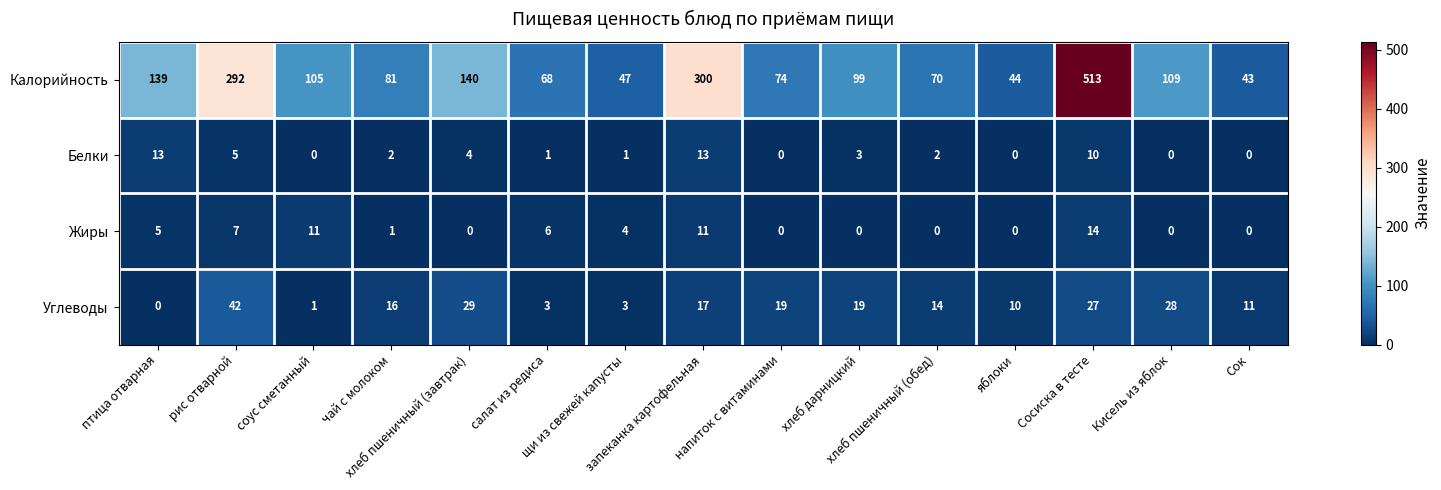

What is the difference between the maximum and minimum values in the Калорийность series?

470